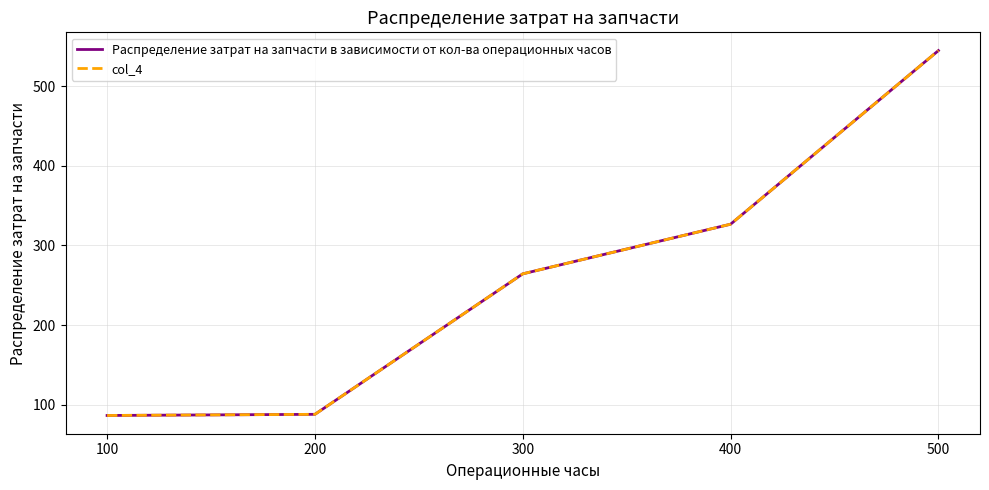

What is the minimum value for col_4?

86.4